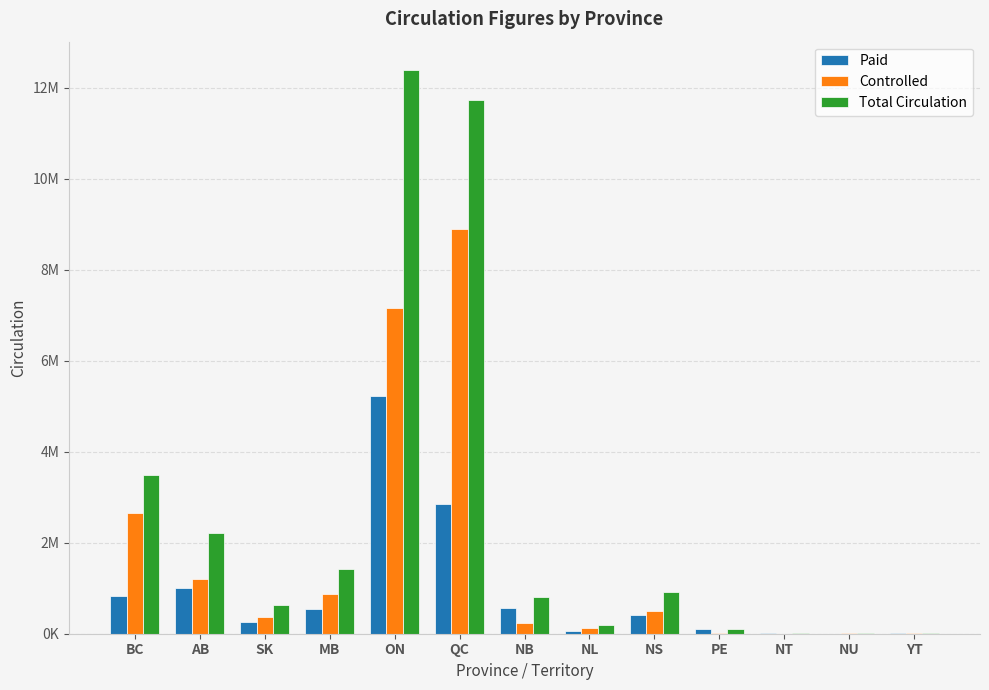

What is the lowest value of the Controlled series?

3767